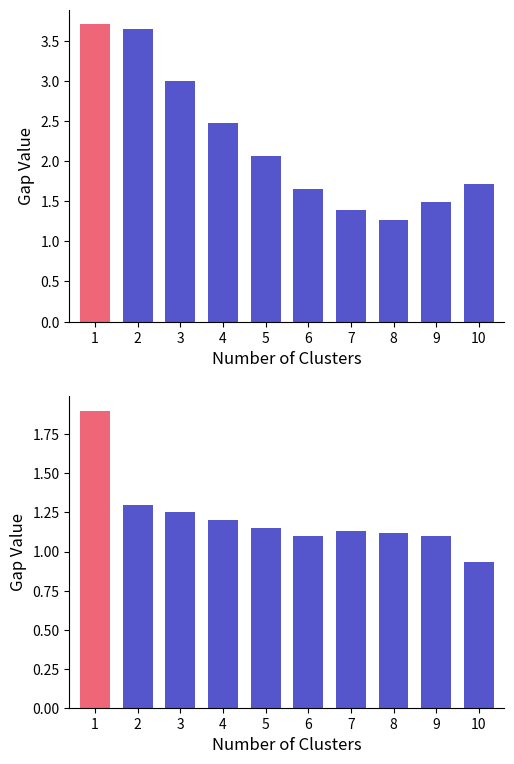

List the labels in order of Feb value, largest first.

1, 2, 3, 4, 5, 7, 8, 6, 9, 10